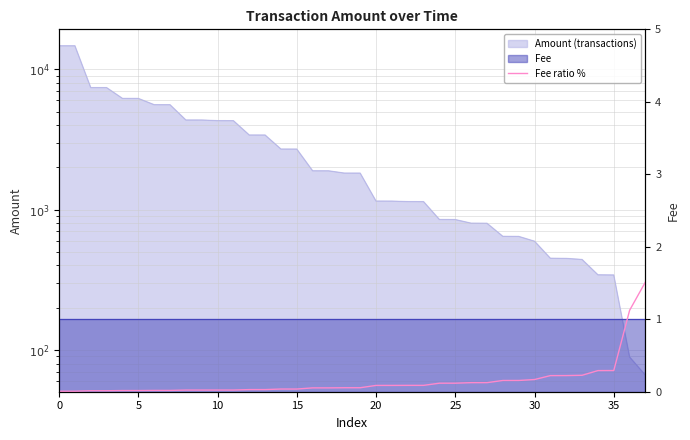

True or false: the data has more than 0 interior local peaks.

False